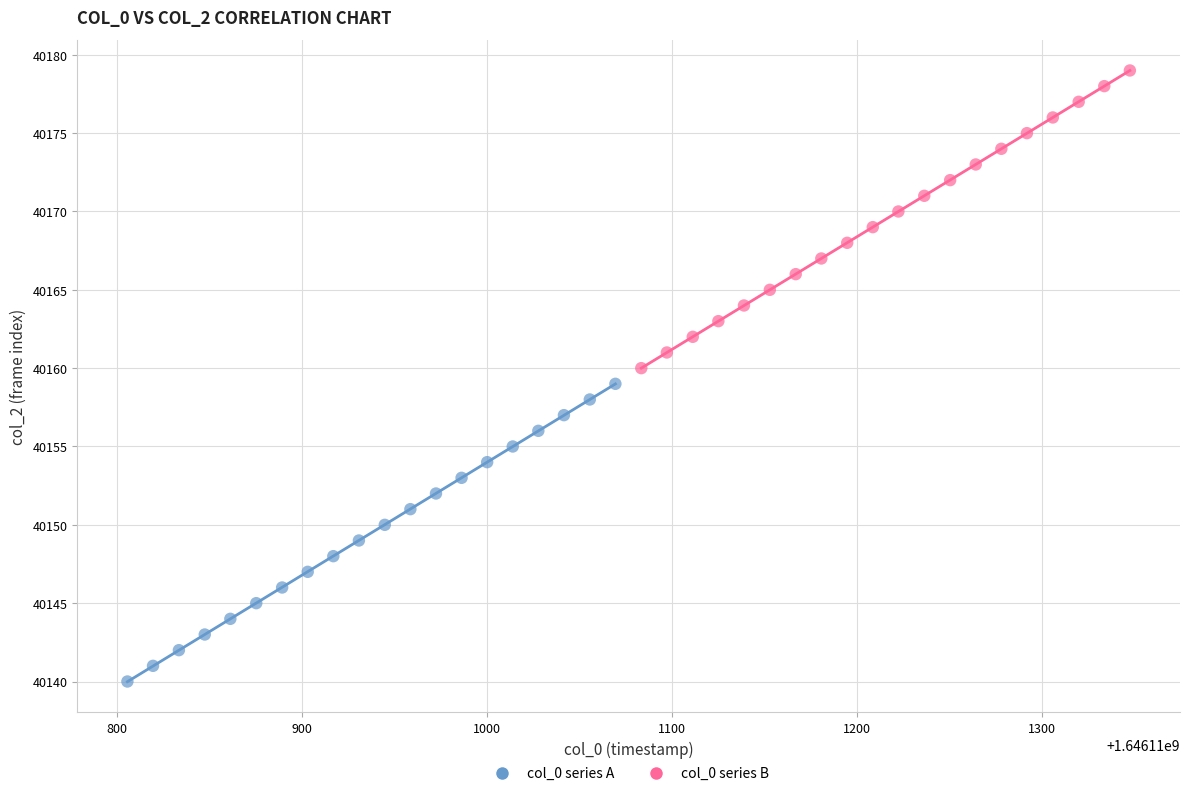

Which series contains the highest Y value?

col_0 series B